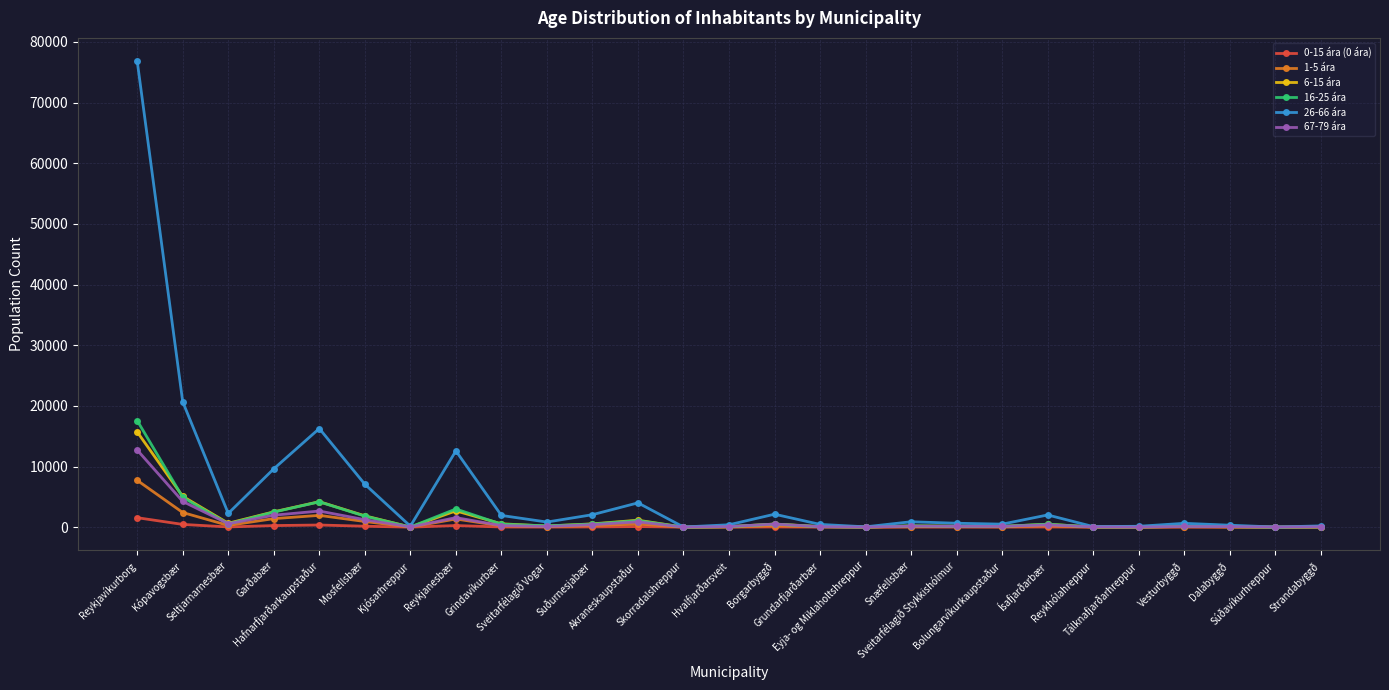

What is the greatest value displayed?

76825